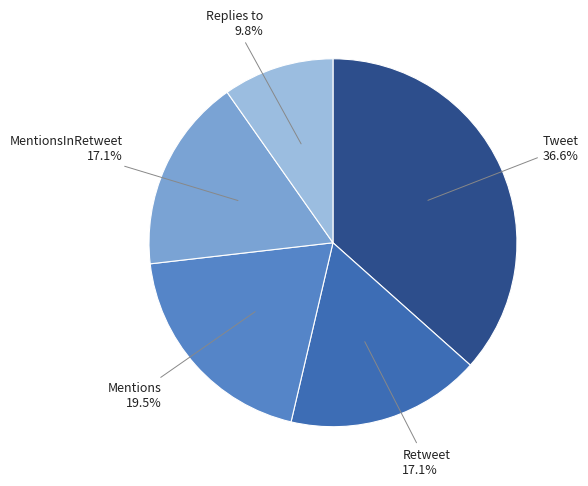

Which category has the biggest portion of the pie?

Tweet